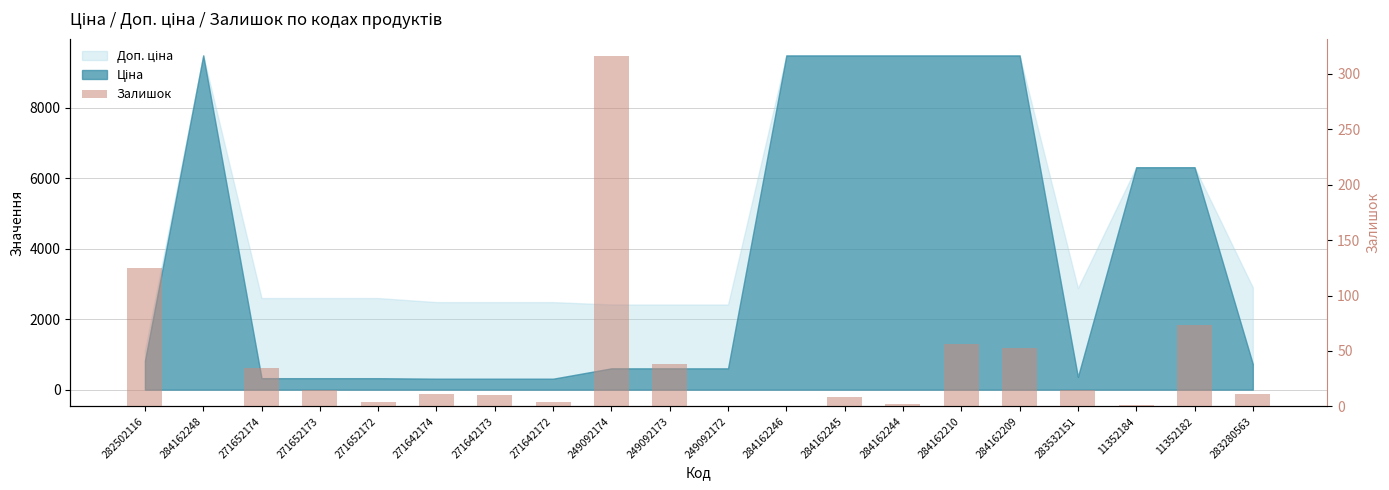

At which label does the data first exceed 11?

282502116